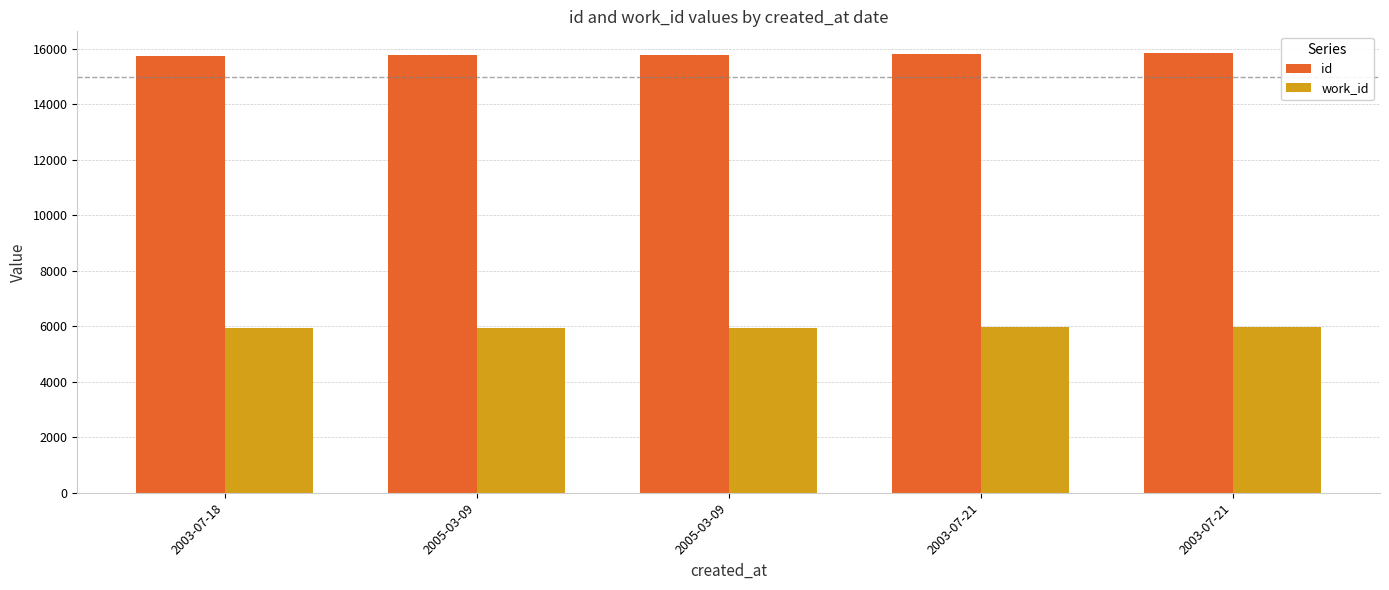

Are the bars grouped side by side (vs. stacked)?

Yes